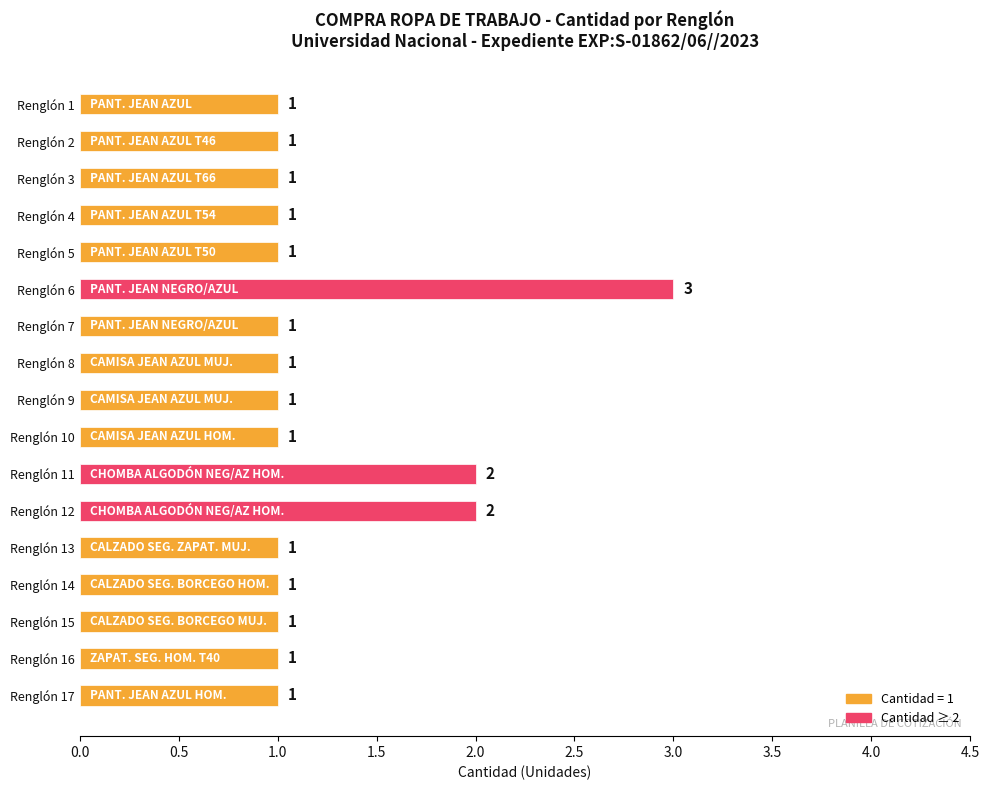

What is the value of the 7th bar from the top?

1